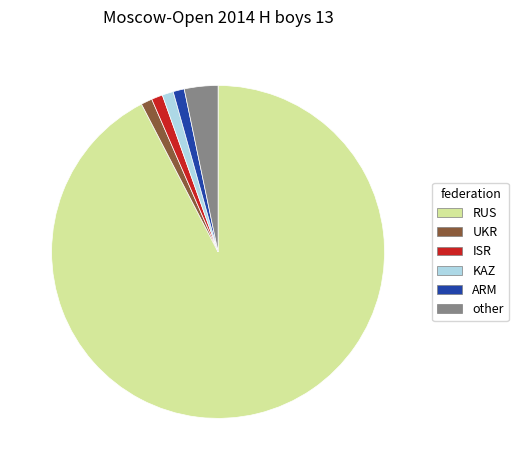

Which has a higher value, other or ARM?

other